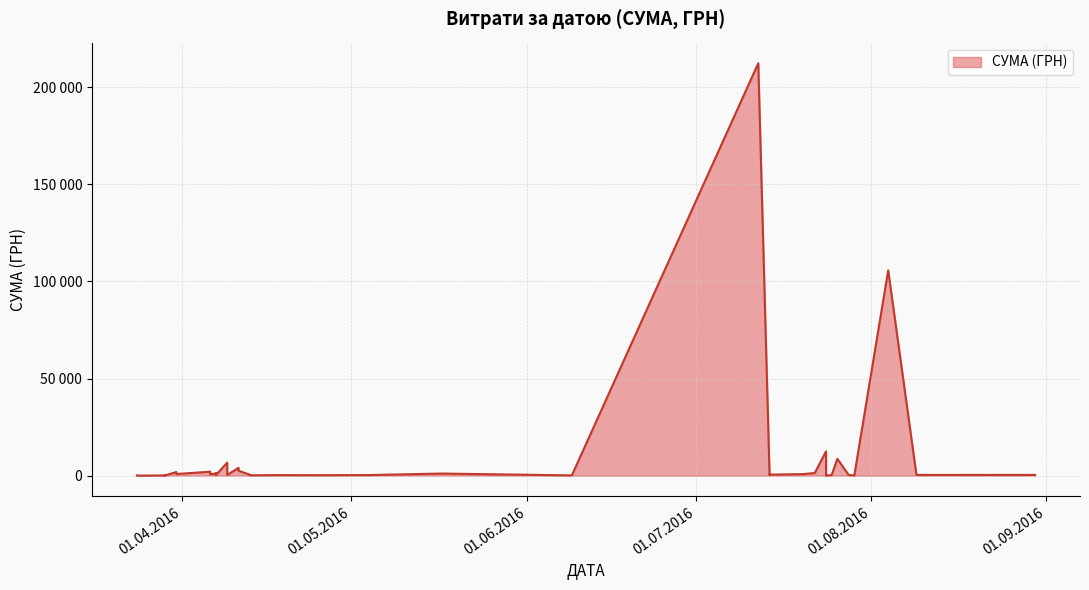

What is the difference between the values at 29.03.2016 and 09.04.2016?

6600.0